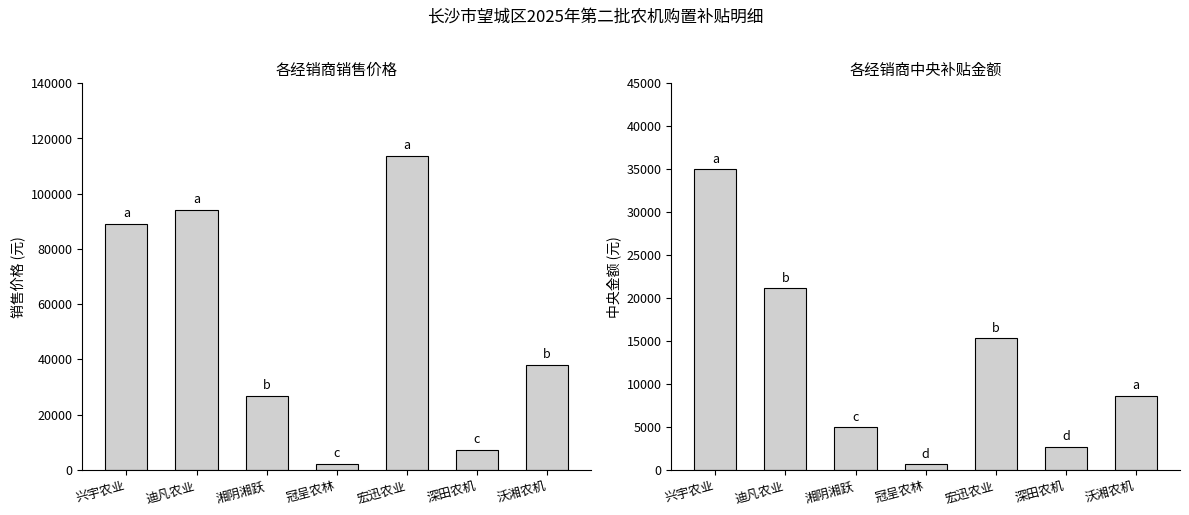

Which has a higher value, 冠呈农林 or 湘阴湘跃?

湘阴湘跃